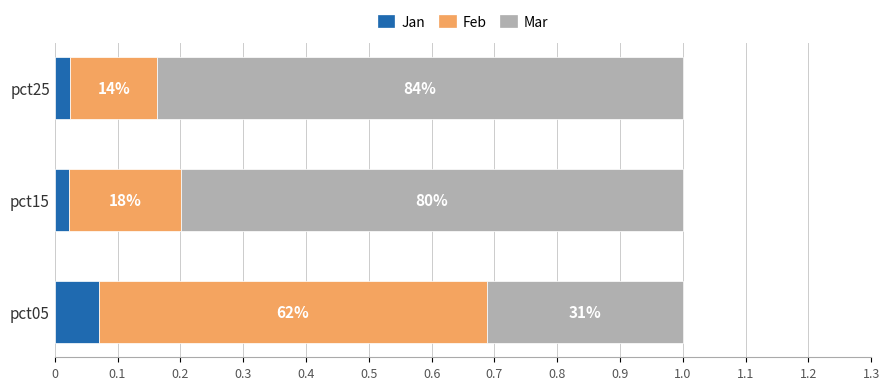

Rank the series by their maximum value, from lowest to highest.

Jan, Feb, Mar